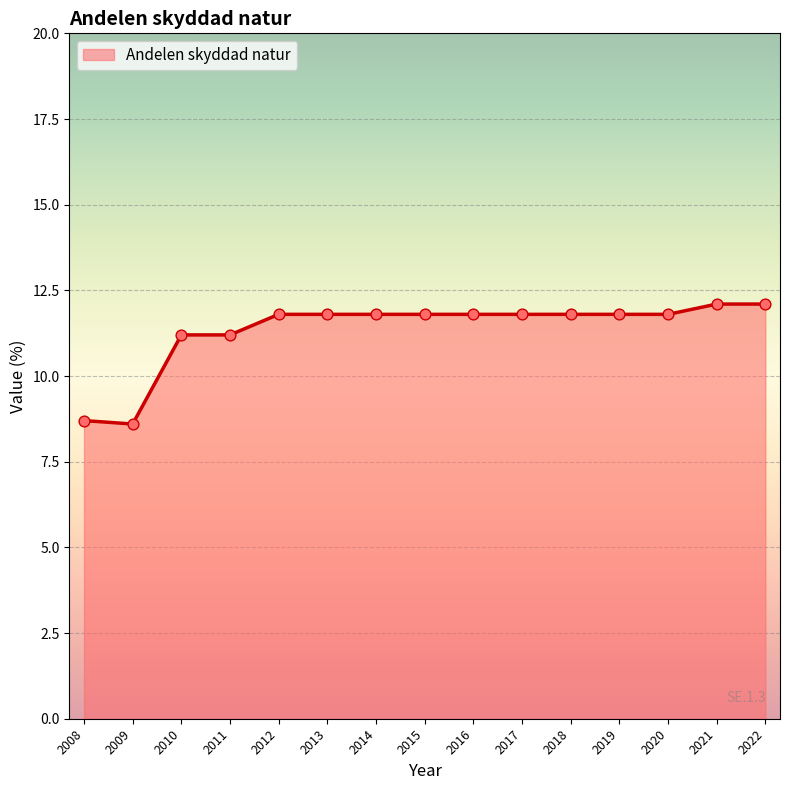

What is the ratio of the value at 2018 to the value at 2017?

1.0